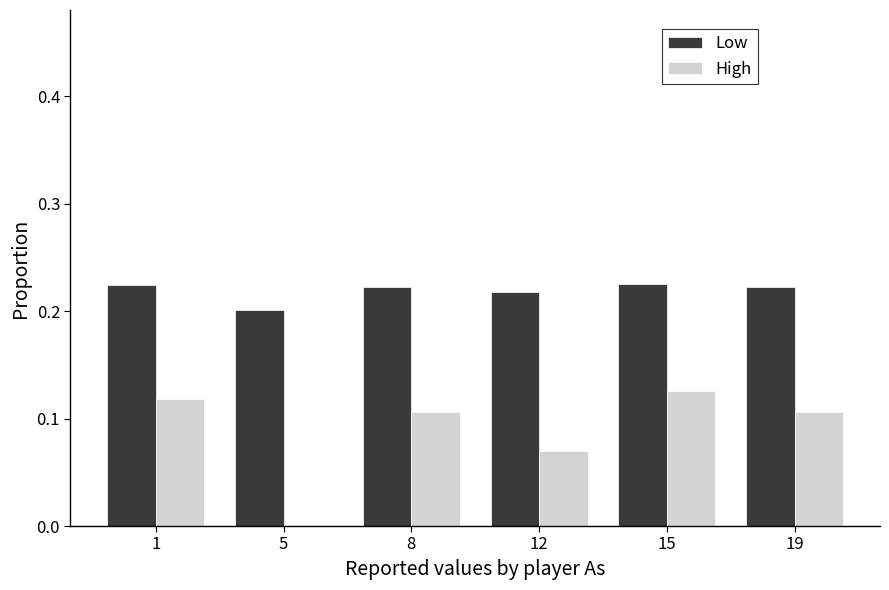

What are all the series names shown in the legend?

Low, High